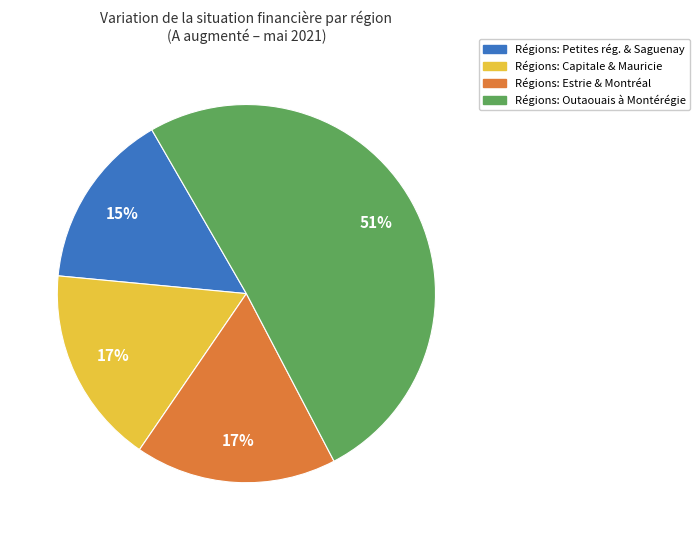

Count the number of slices in the pie.

4